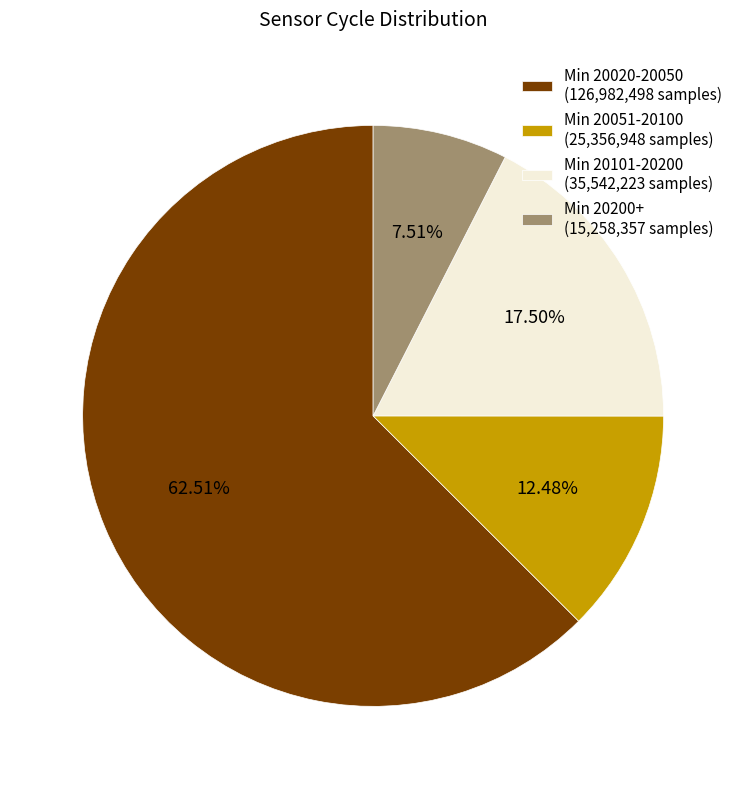

Is there any slice that represents more than half of the pie?

Yes